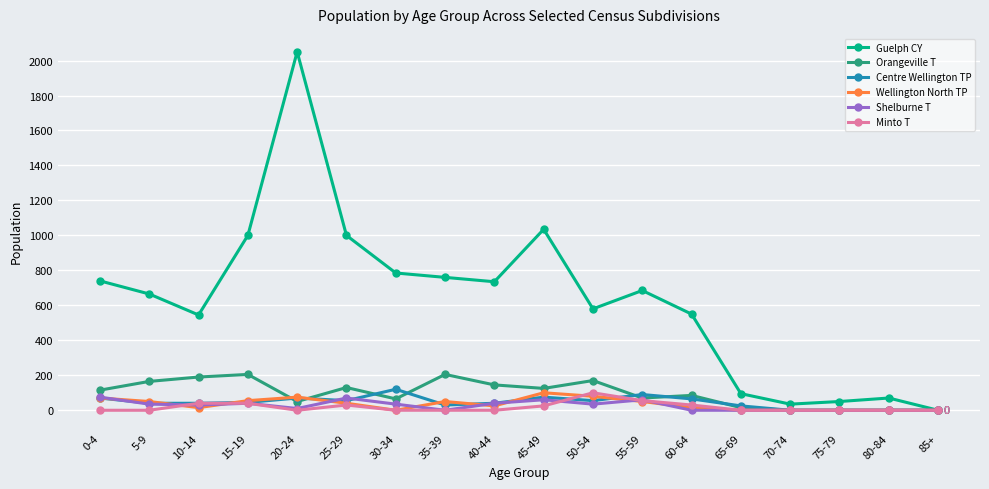

What are all the series names shown in the legend?

Guelph CY, Orangeville T, Centre Wellington TP, Wellington North TP, Shelburne T, Minto T